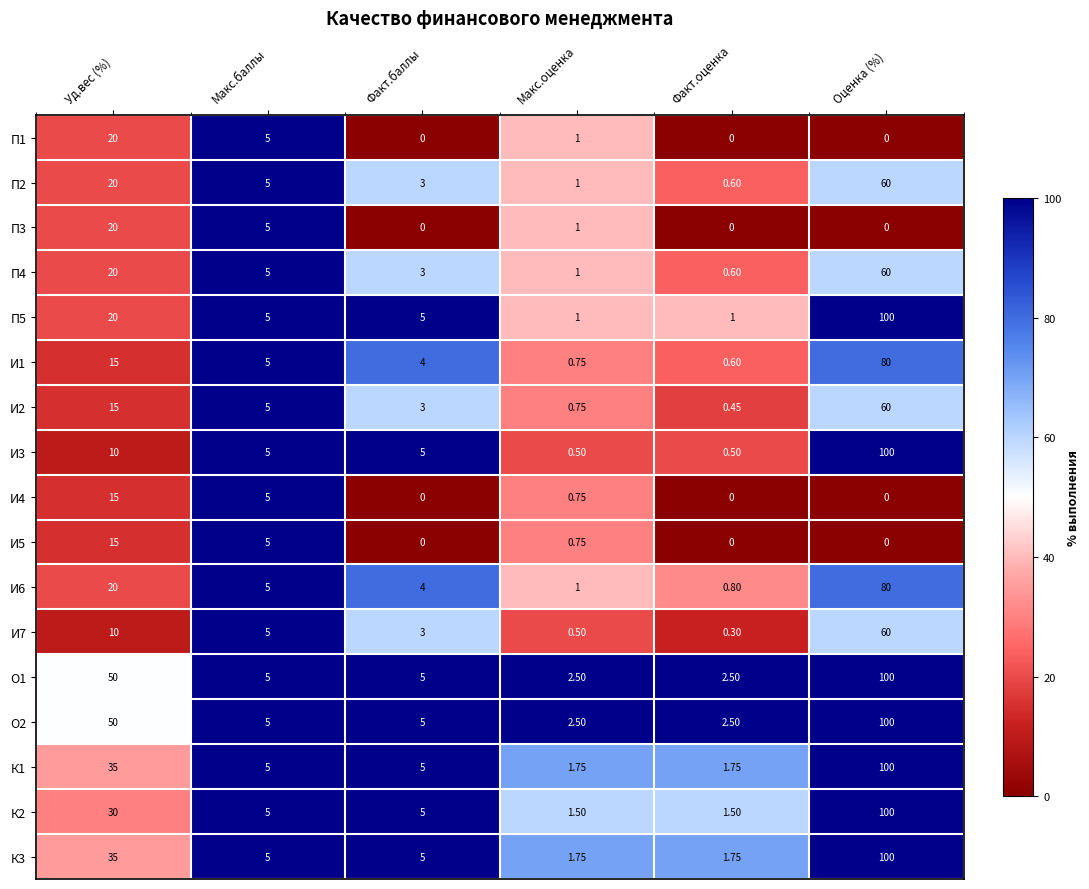

Which category has the highest value across all series?

Оценка (%)